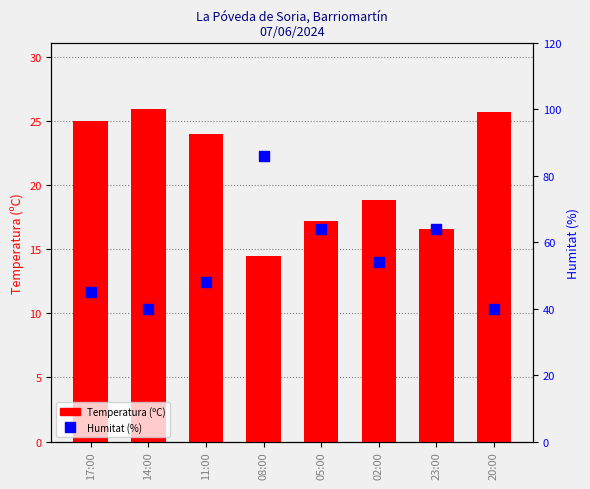

Which has a higher value, 11:00 or 05:00?

11:00